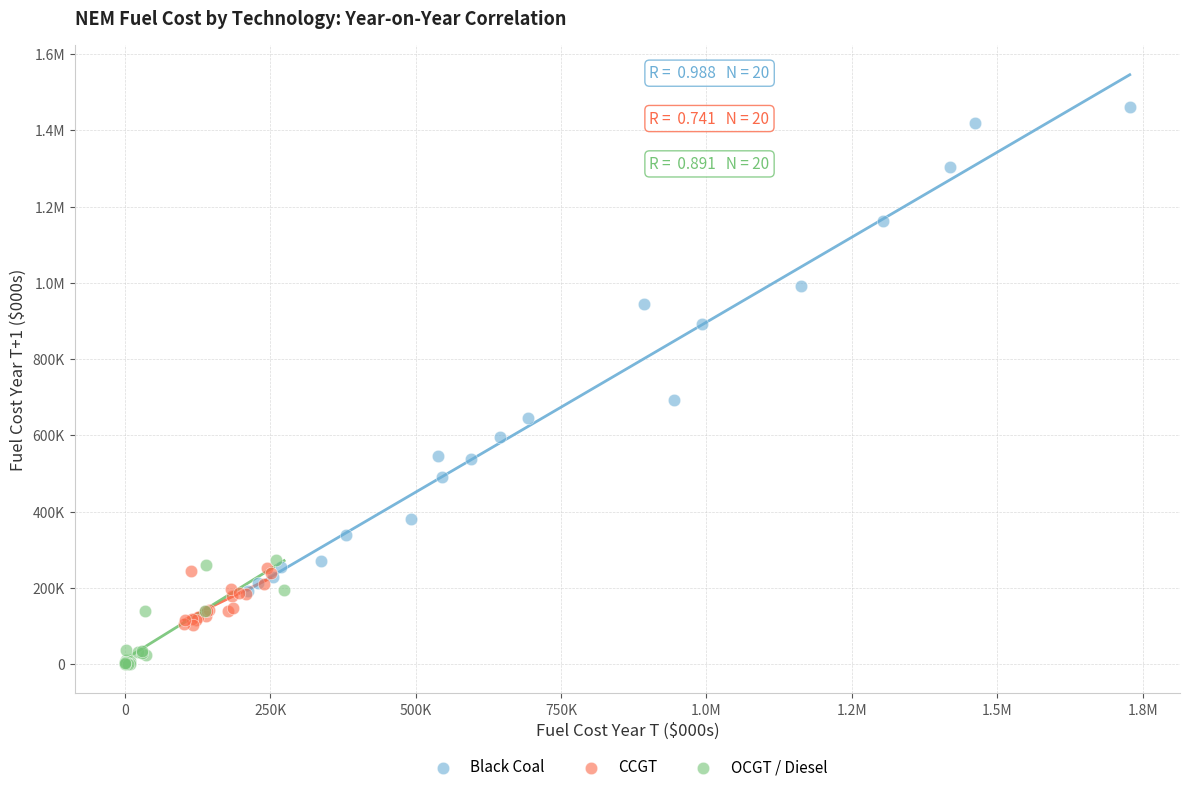

What are all the series names shown in the legend?

Black Coal, CCGT, OCGT / Diesel